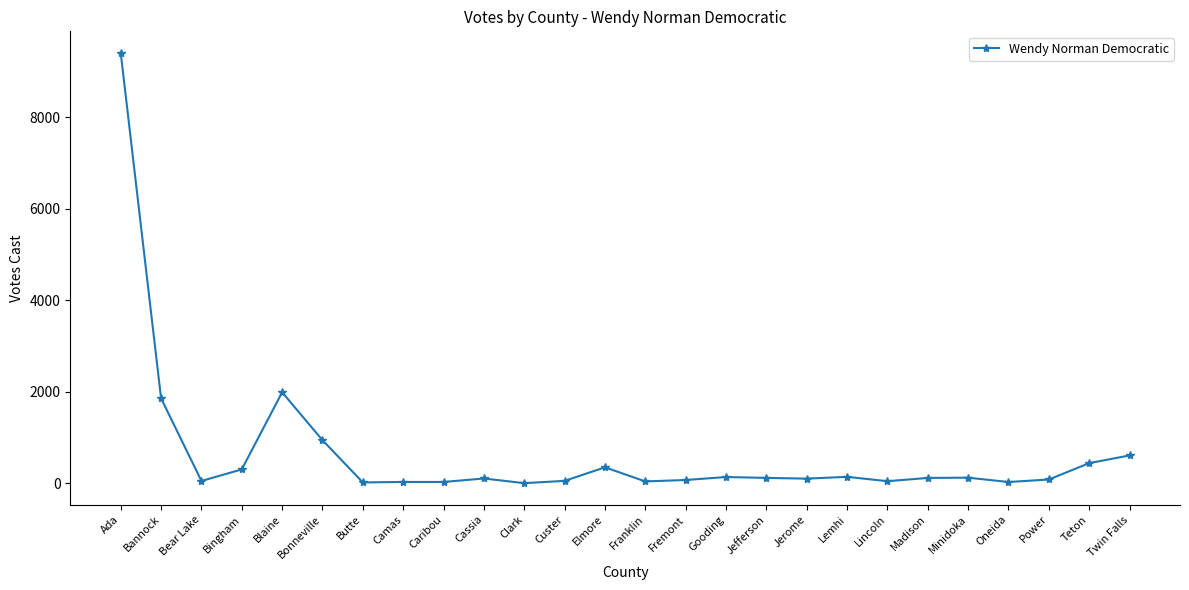

What is the label of the 15th point from the right?

Custer